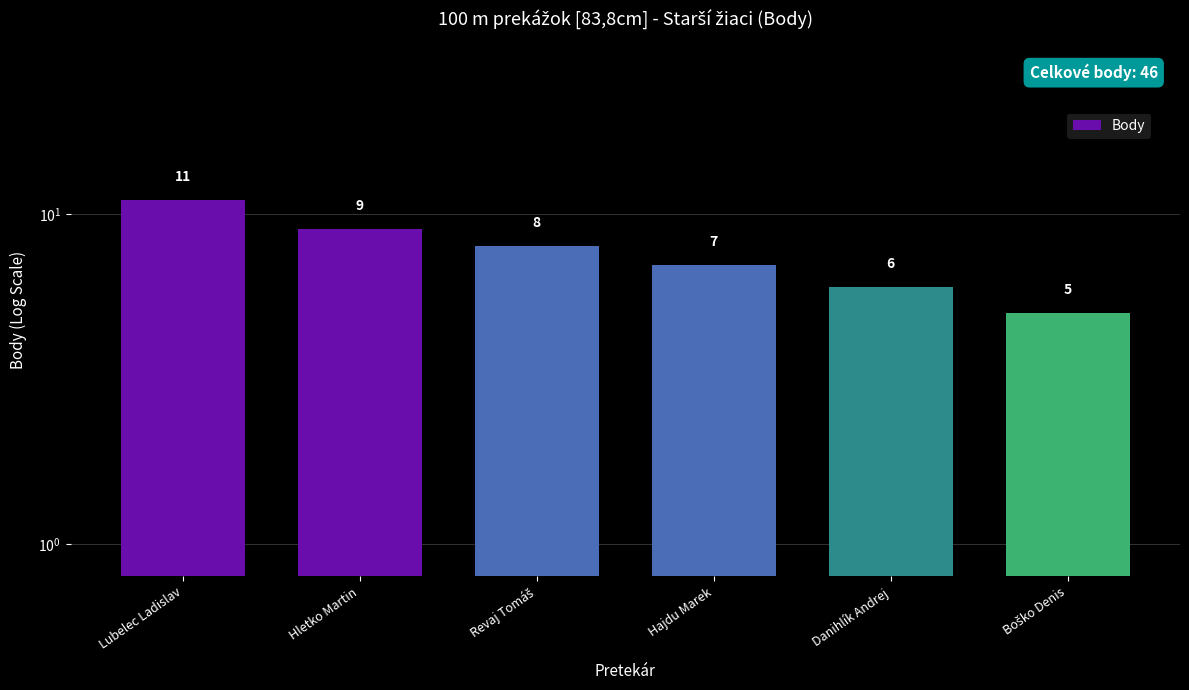

Reading left to right, extract all data points from this chart.

Lubelec Ladislav=11	Hletko Martin=9	Revaj Tomáš=8	Hajdu Marek=7	Danihlík Andrej=6	Boško Denis=5